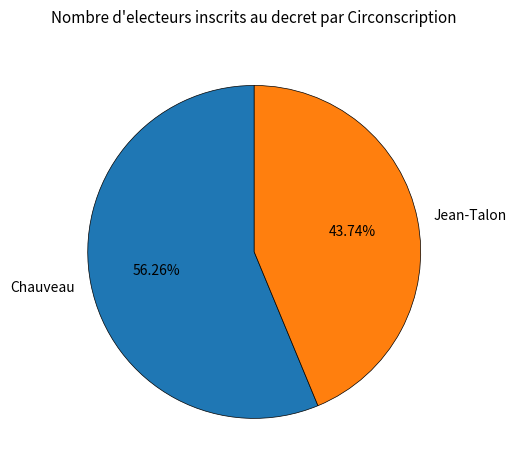

Combined, what portion of the pie is Chauveau and Jean-Talon?

100.0%